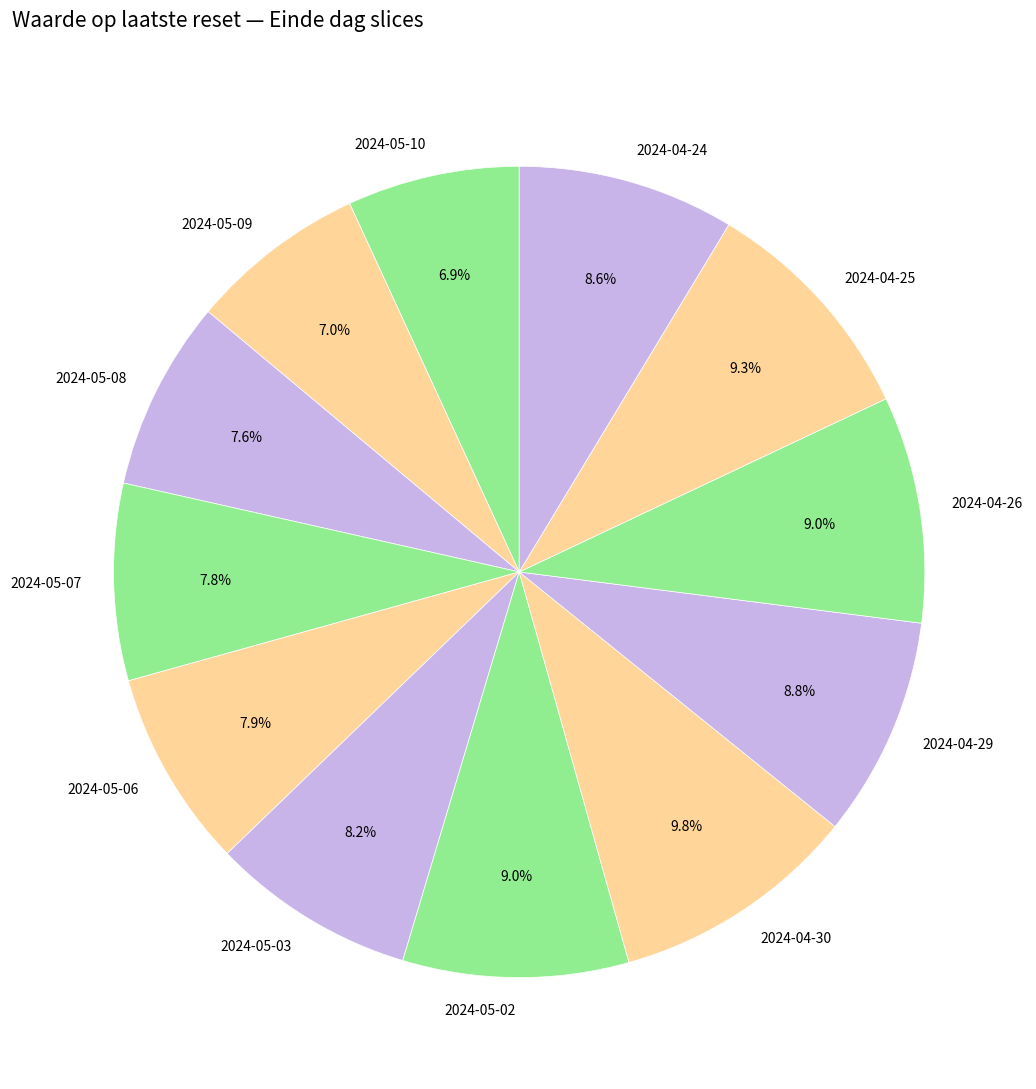

How many slices are in this pie chart?

12